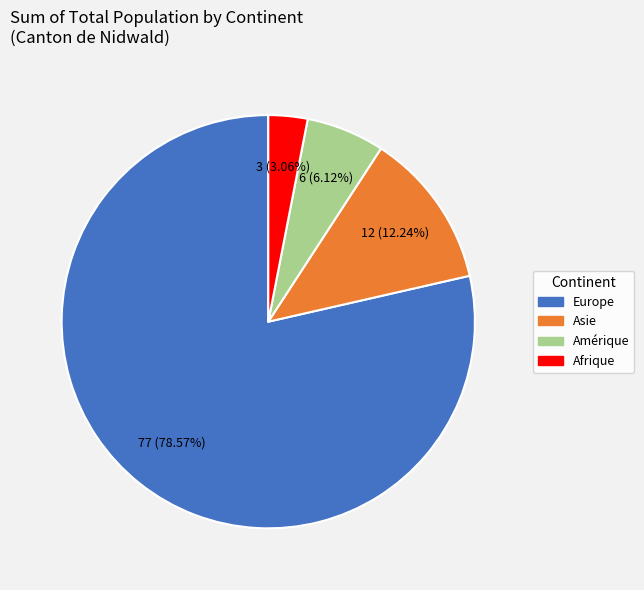

How many segments does this pie chart have?

4